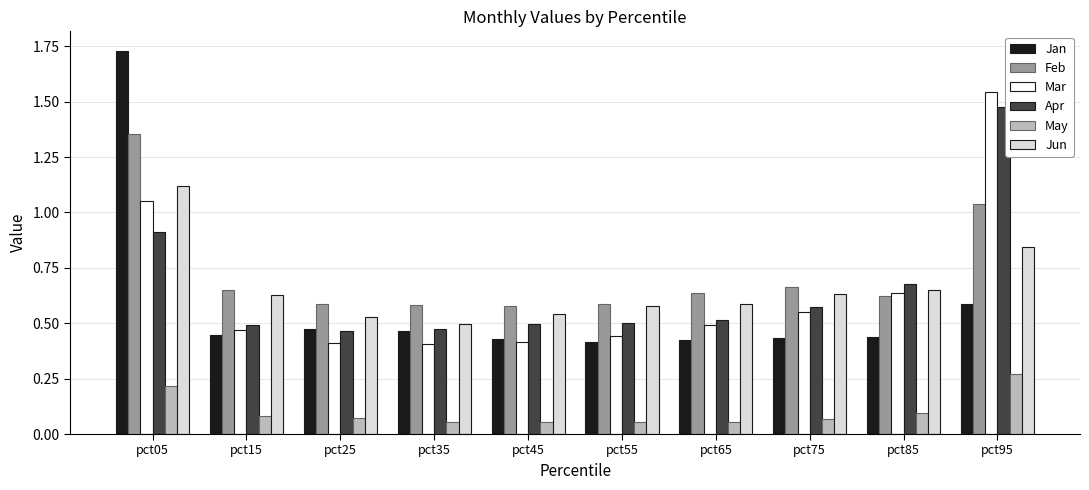

Which label corresponds to the largest value in the chart?

pct05